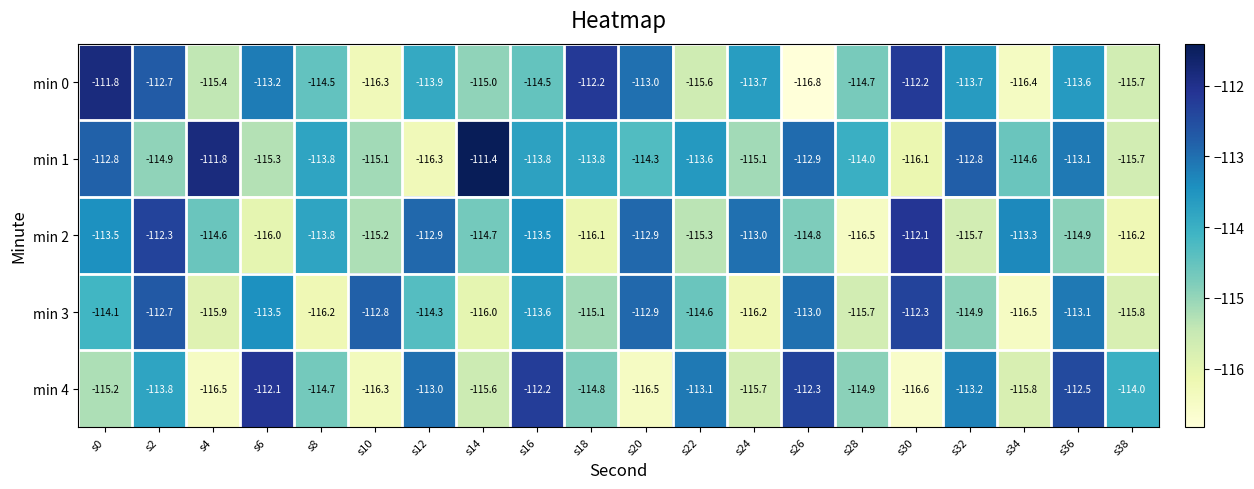

What is the difference between the min 0 values at s18 and s32?

1.5